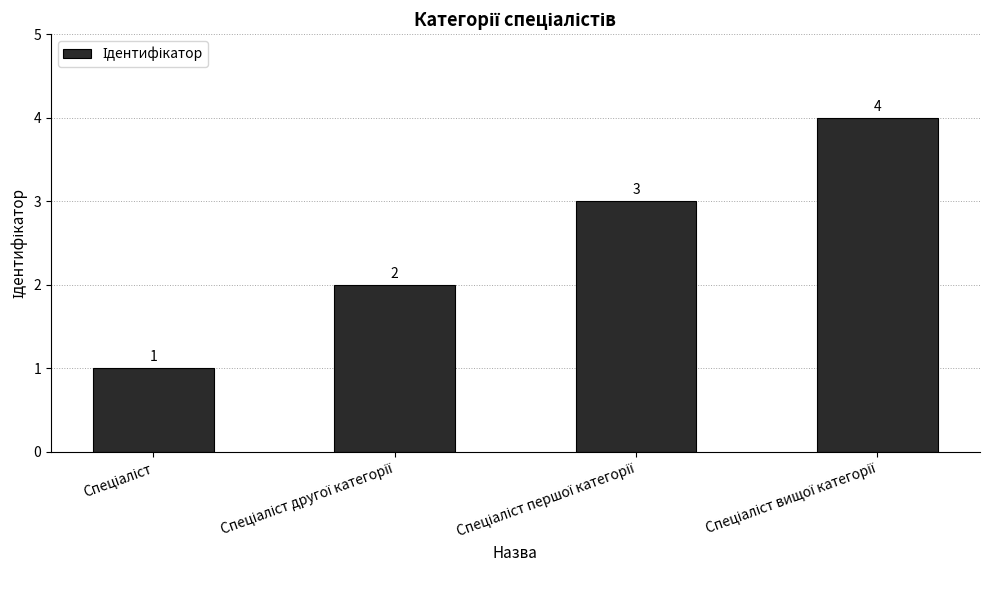

How many values are between 2 and 4?

3